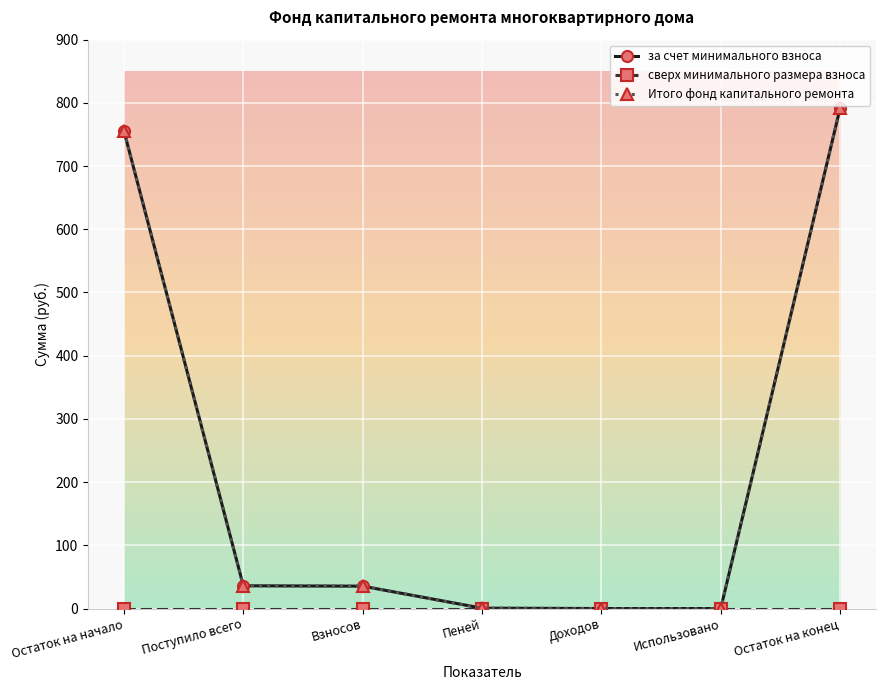

Is this an area chart (filled region under the line)?

No